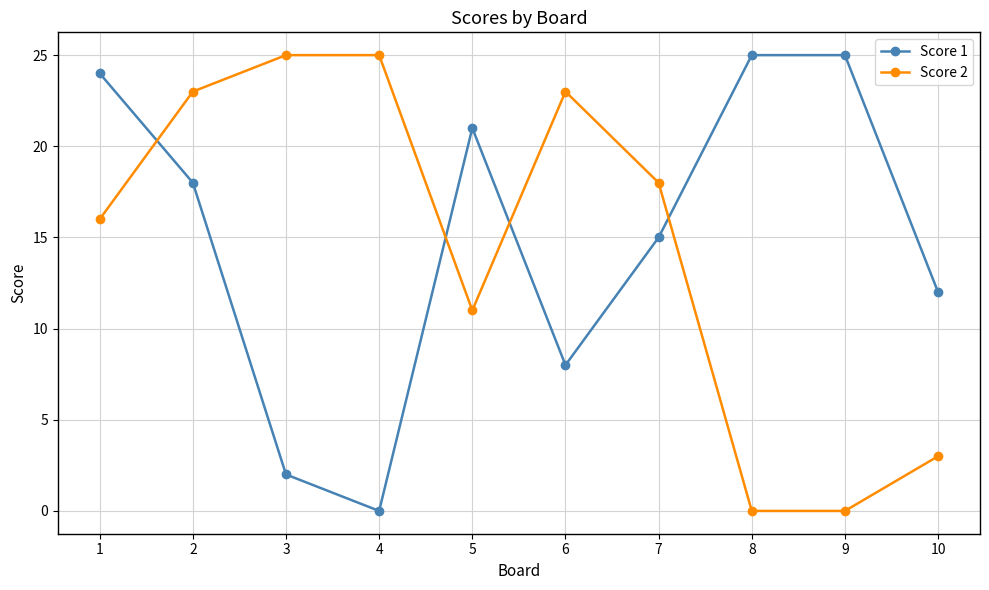

True or false: Score 2 and Score 1 cross at least once.

True